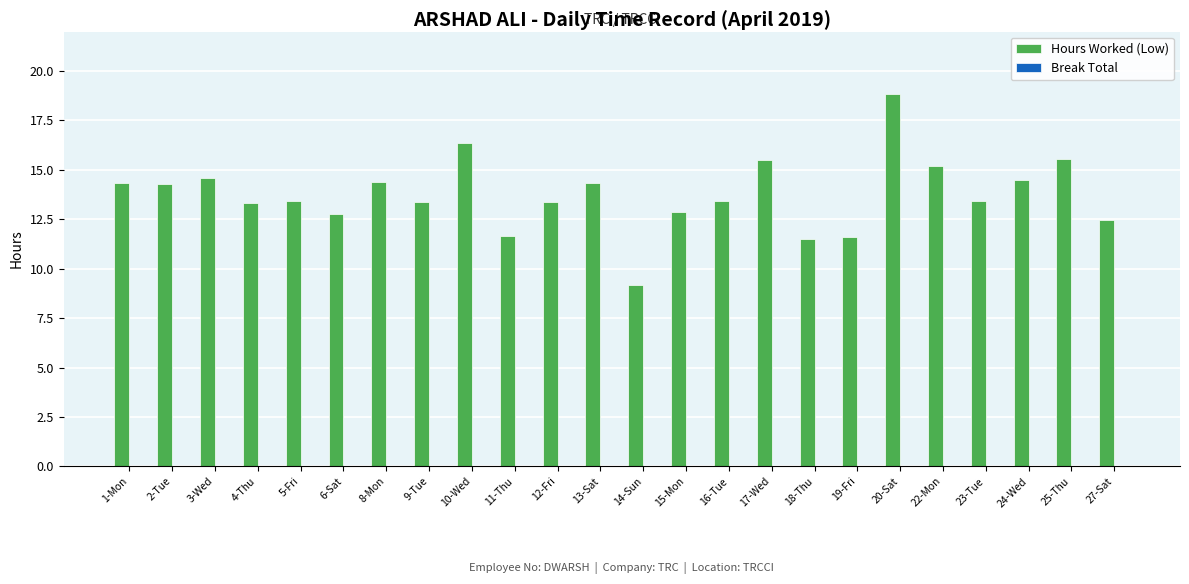

What is the smallest value displayed?

9.2